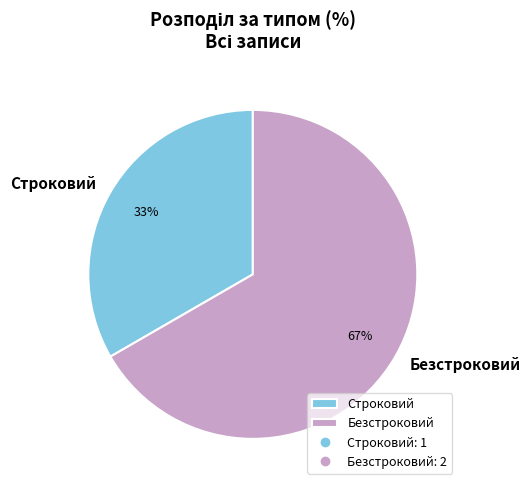

Approximately how many times larger is the value at Строковий compared to Безстроковий?

0.5